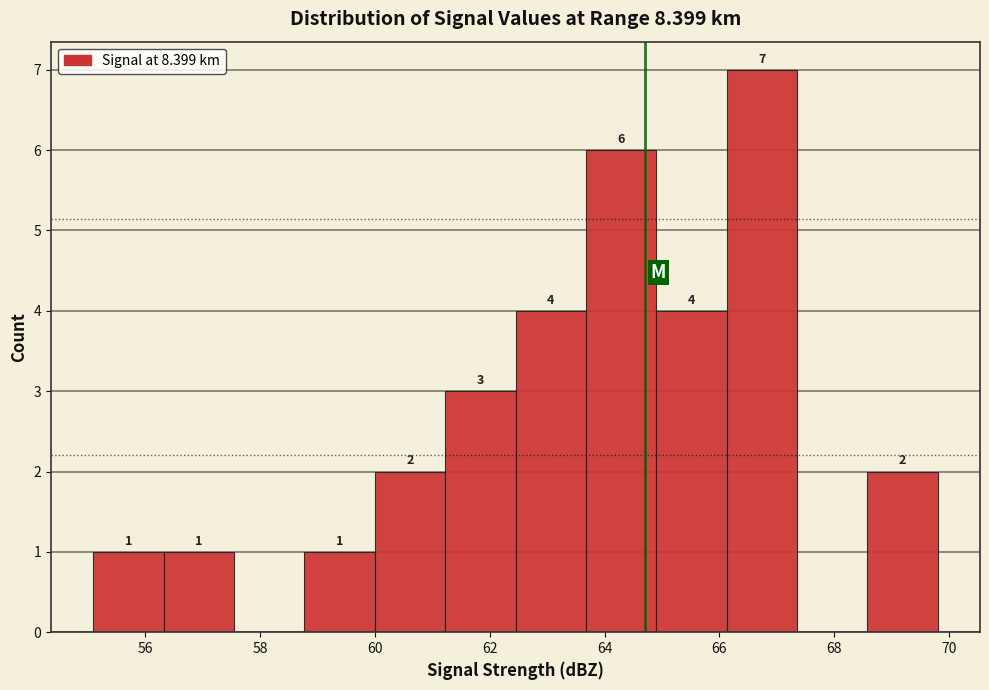

Which range on the x-axis has the tallest bar?

66.2 to 67.4